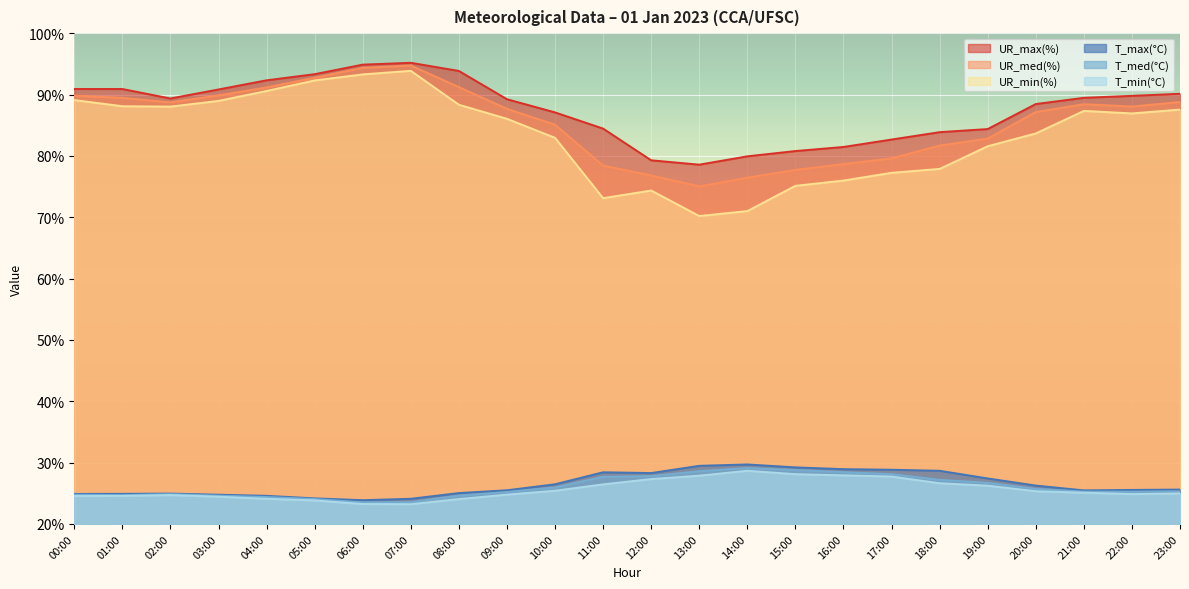

What are all the series names shown in the legend?

UR_max(%), UR_med(%), UR_min(%), T_max(°C), T_med(°C), T_min(°C)